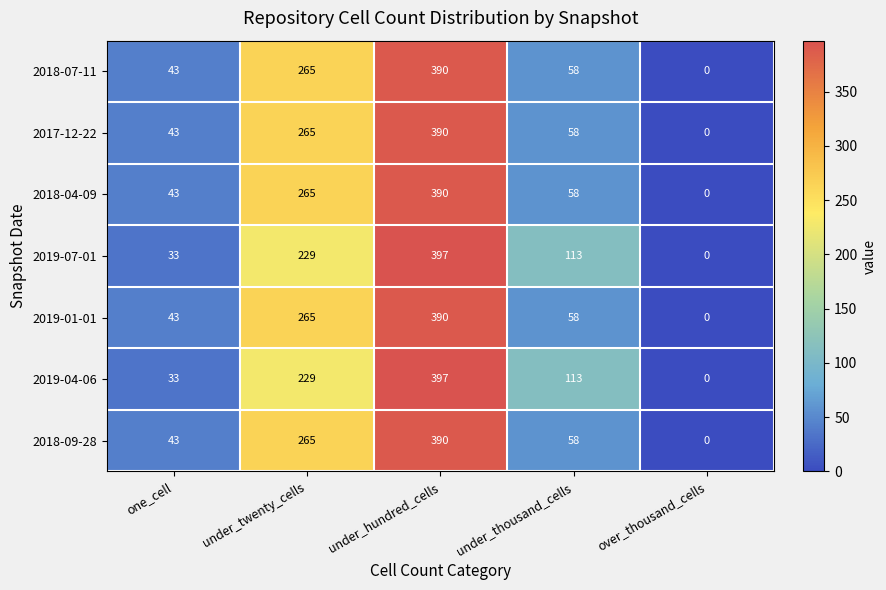

At which category is the sum across all series the highest?

under_hundred_cells